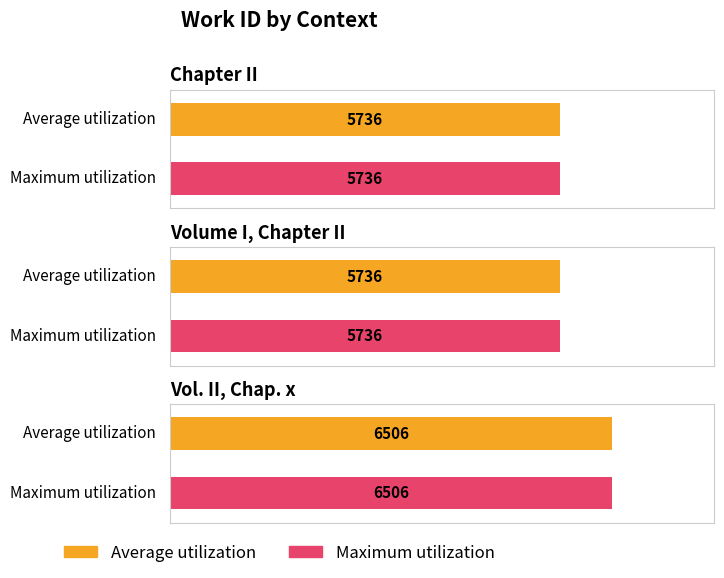

What is the label of the 2nd bar from the left?

Volume I, Chapter II